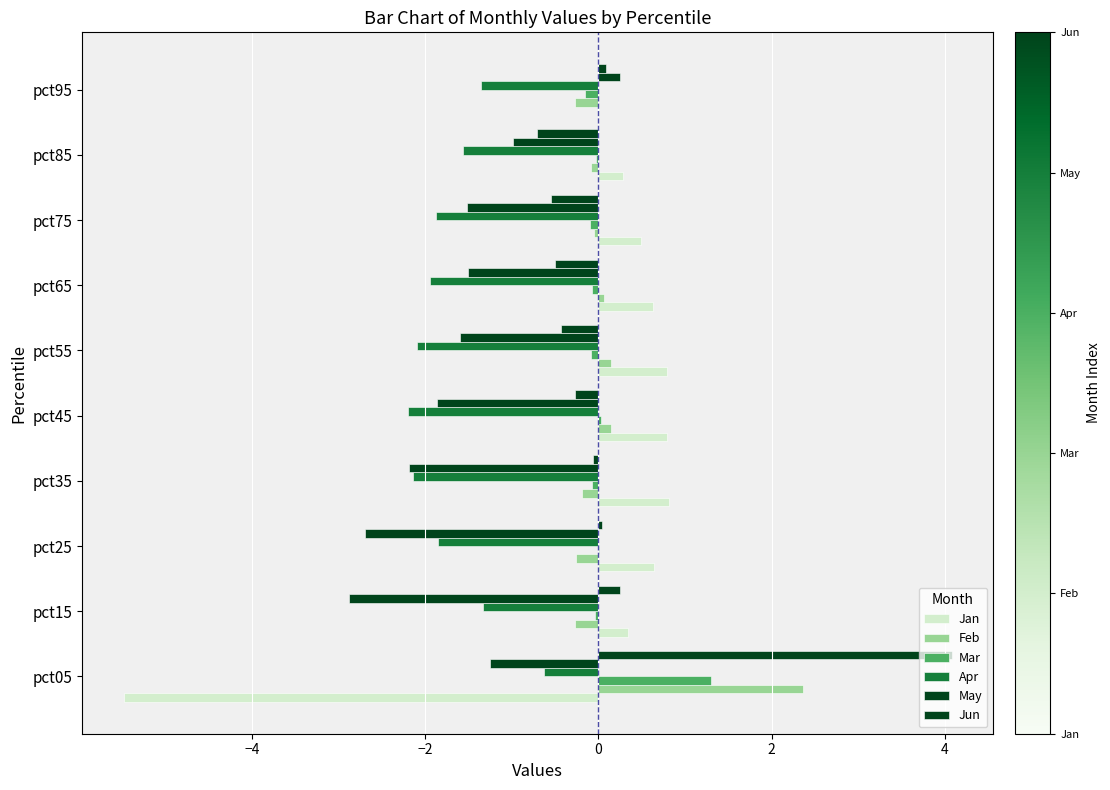

Reading left to right, transcribe all the data shown in this chart.

Jan: -5.5	0.3	0.6	0.8	0.8	0.8	0.6	0.5	0.3	0.0
Feb: 2.4	-0.3	-0.3	-0.2	0.1	0.1	0.1	-0.0	-0.1	-0.3
Mar: 1.3	-0.0	0.0	-0.1	0.0	-0.1	-0.1	-0.1	-0.0	-0.2
Apr: -0.6	-1.3	-1.8	-2.1	-2.2	-2.1	-1.9	-1.9	-1.6	-1.4
May: -1.2	-2.9	-2.7	-2.2	-1.9	-1.6	-1.5	-1.5	-1.0	0.3
Jun: 4.1	0.3	0.0	-0.1	-0.3	-0.4	-0.5	-0.5	-0.7	0.1